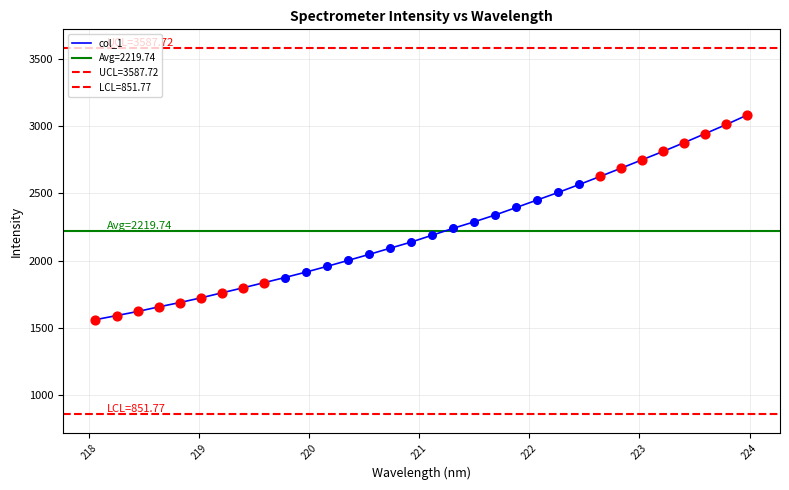

What is the maximum value for col_1?

3085.9